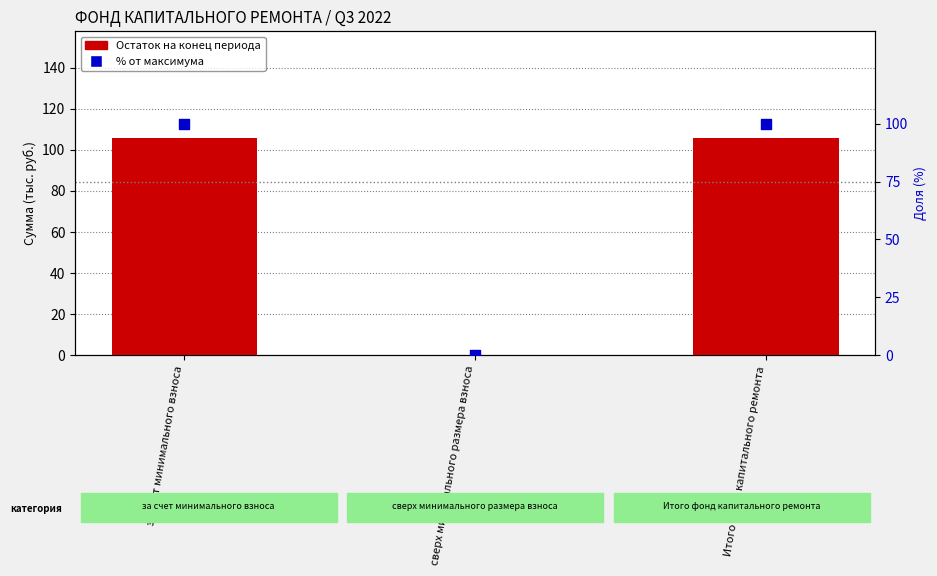

At which category is the sum across all series the highest?

за счет минимального взноса